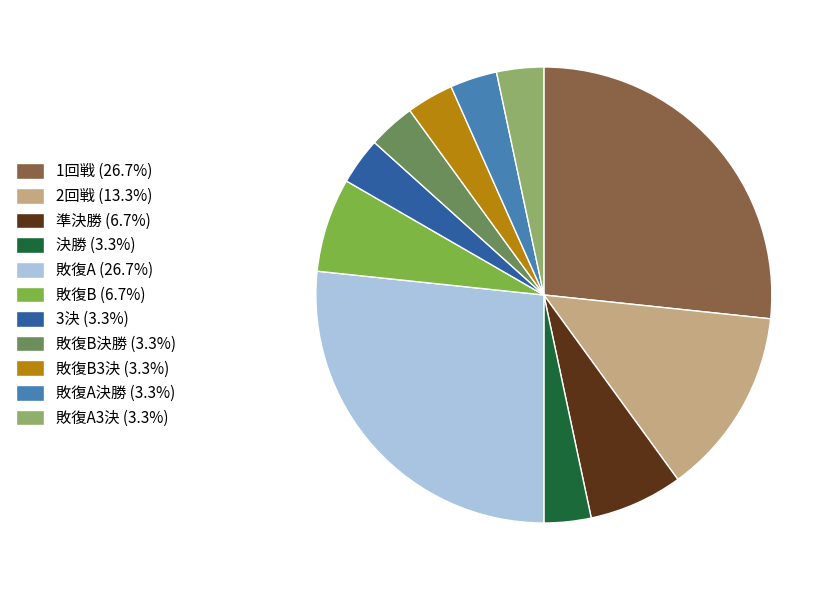

What is the ratio of the value at 準決勝 (6.7%) to the value at 2回戦 (13.3%)?

0.5